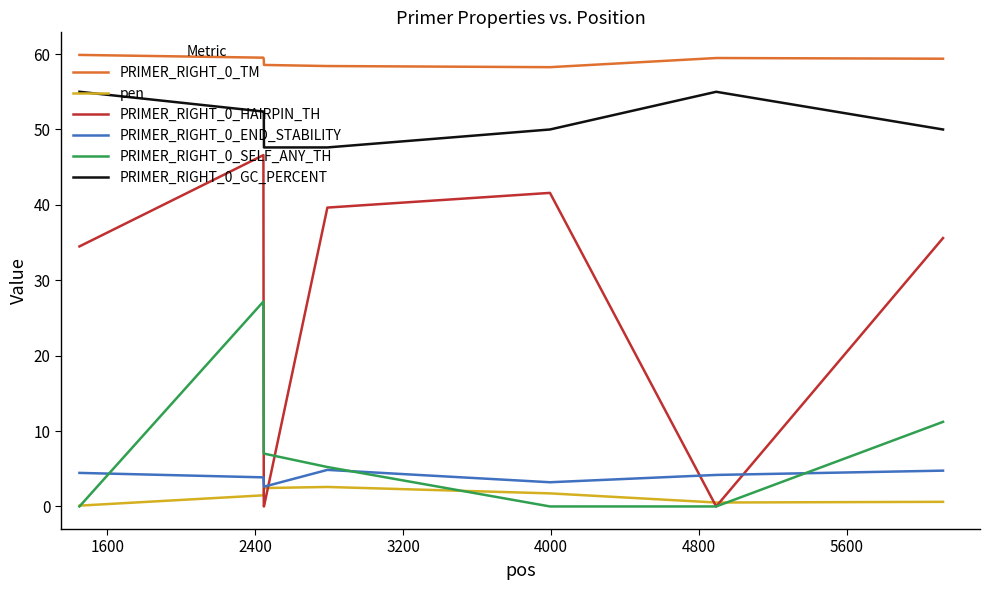

What is the minimum value for PRIMER_RIGHT_0_TM?

58.3